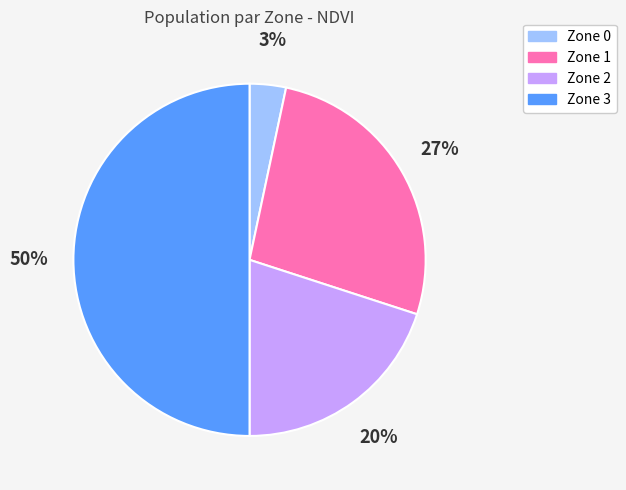

Do Zone 0 and Zone 3 together represent more than half of the pie?

Yes